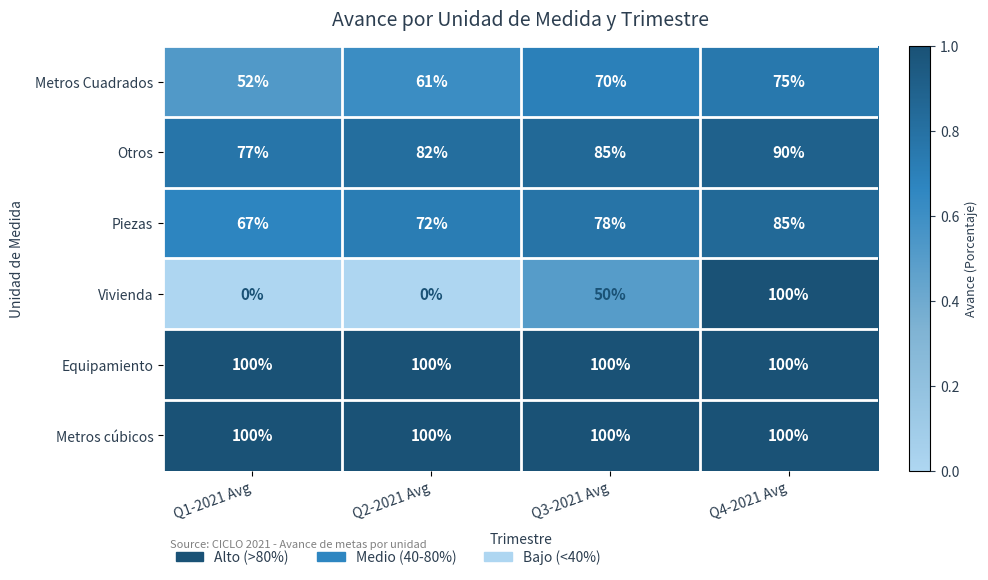

What is the sum of the Metros cúbicos values at Q1-2021 Avg and Q4-2021 Avg?

200